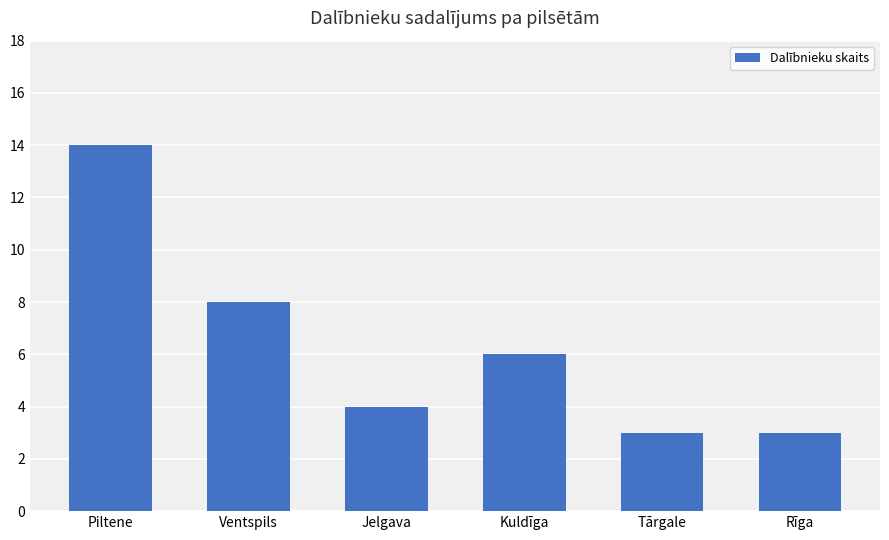

Does the chart contain any negative values?

No